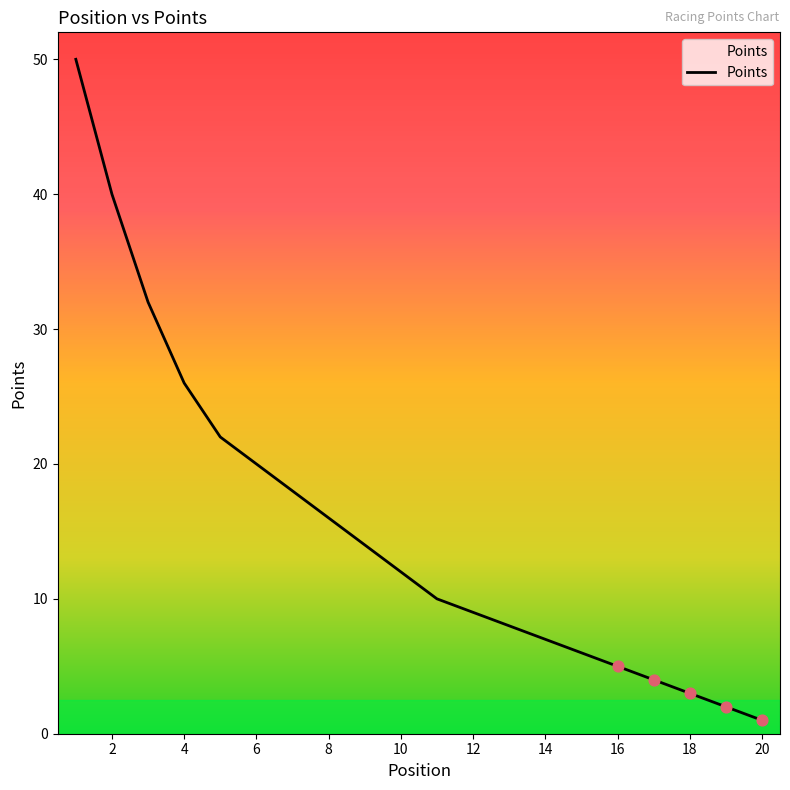

What is the difference between the maximum and minimum values?

49